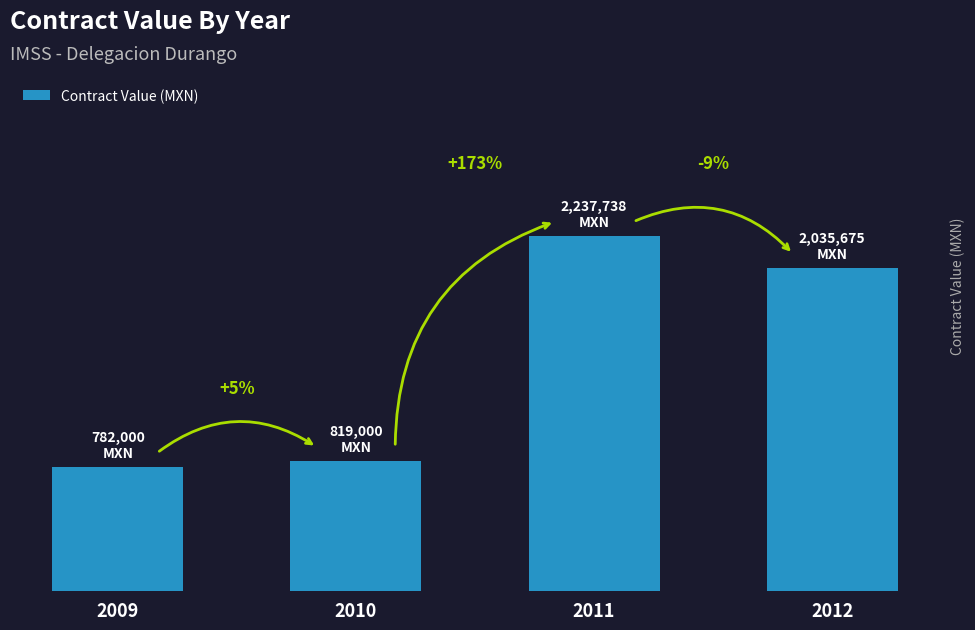

What is the approximate value at 2011?

2237738.0